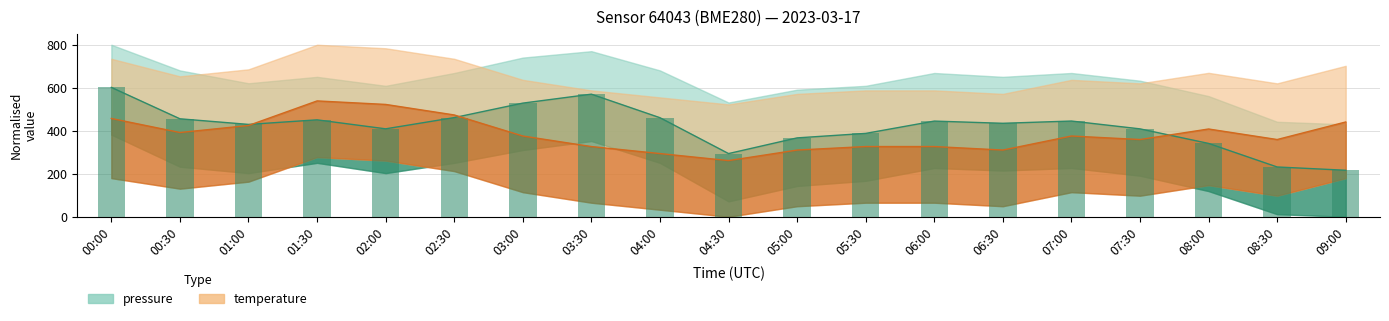

Which has a higher value, 03:00 or 08:30?

03:00